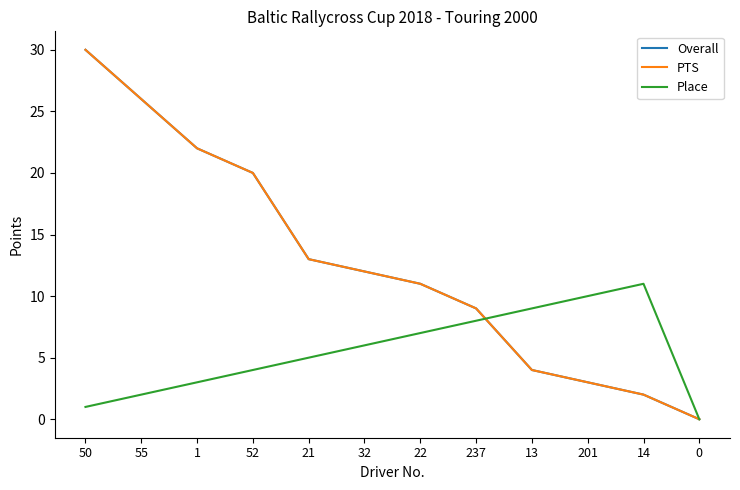

Does the chart display data point markers on the line(s)?

No